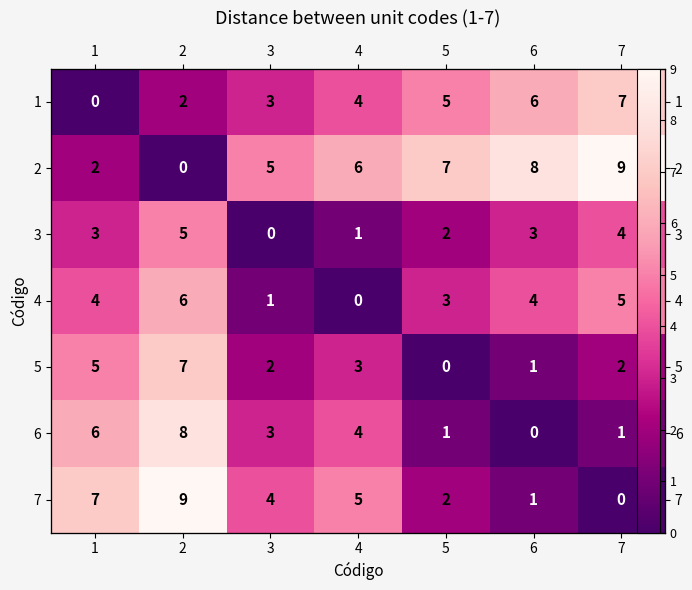

What is the greatest value displayed?

9